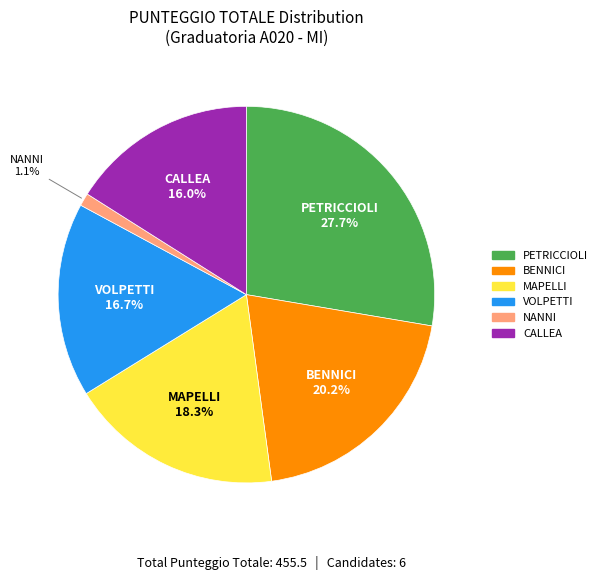

To the nearest percent, what is the difference between the largest and smallest slice percentages?

27%